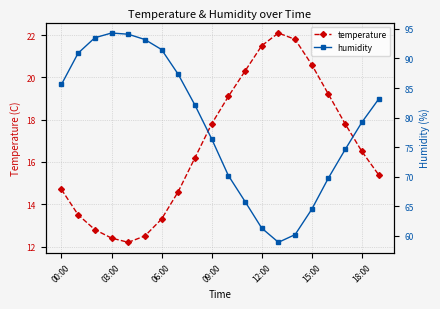

How many interior local peaks does the temperature series have?

1